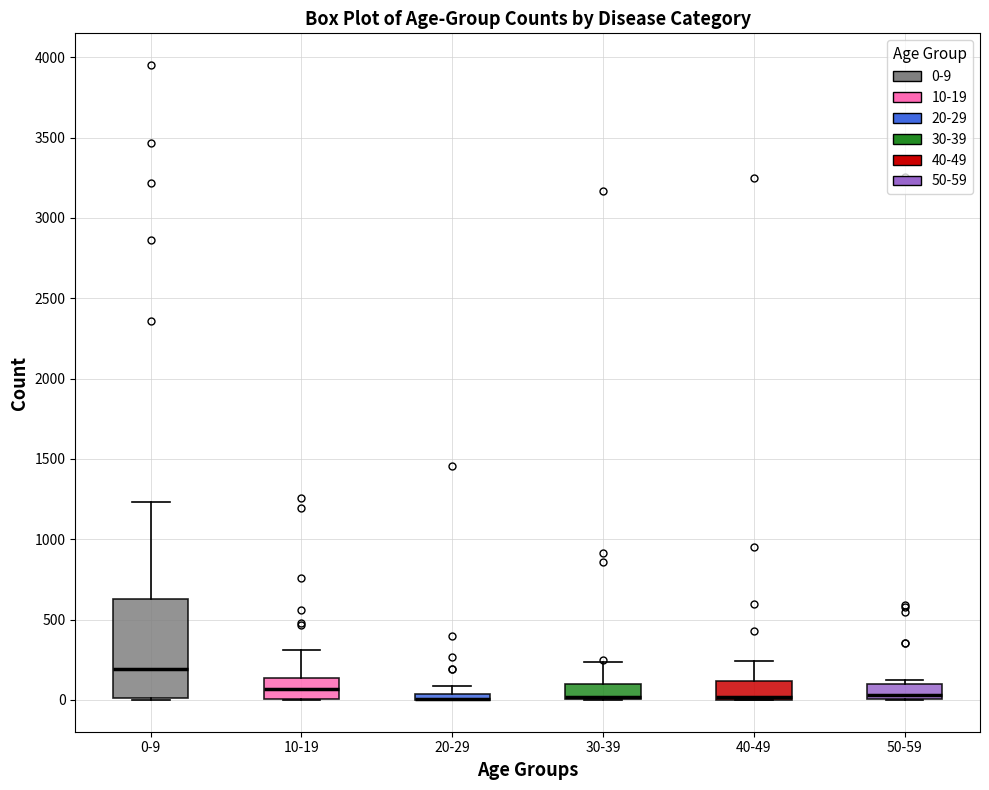

Comparing the boxes themselves (not the whiskers), which one is the tallest?

0-9